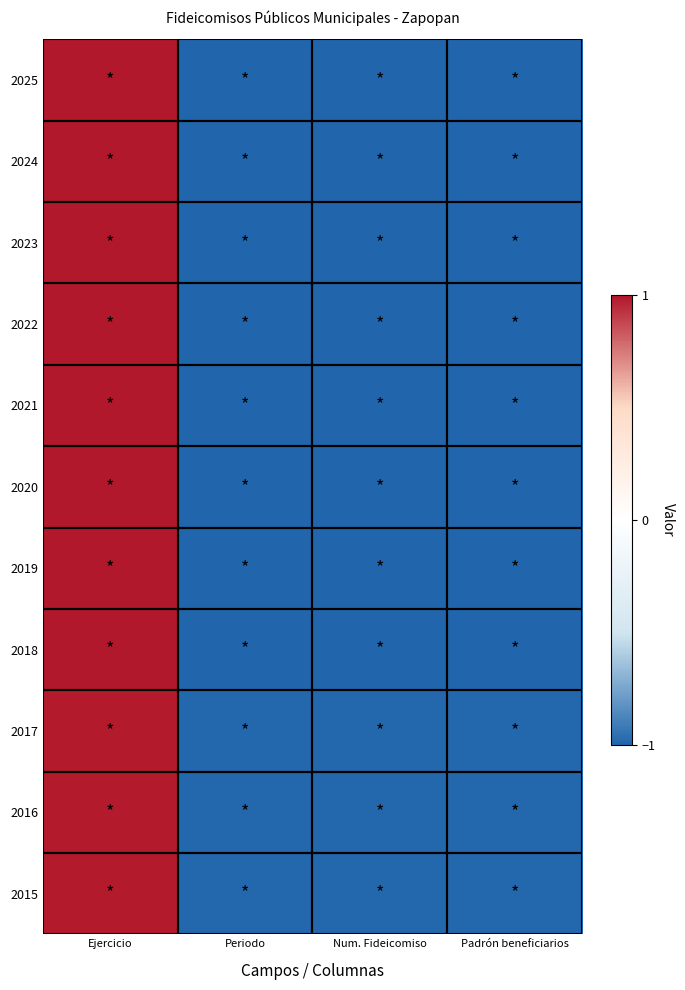

List the series in order of their peak value, highest first.

2025, 2024, 2023, 2022, 2021, 2020, 2019, 2018, 2017, 2016, 2015